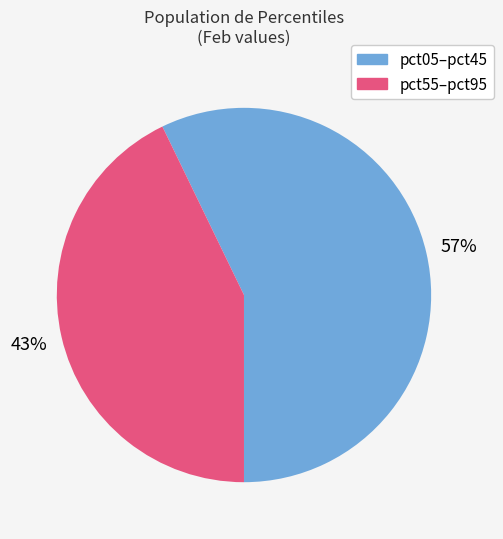

To the nearest percent, what is the difference between the largest and smallest slice percentages?

14%